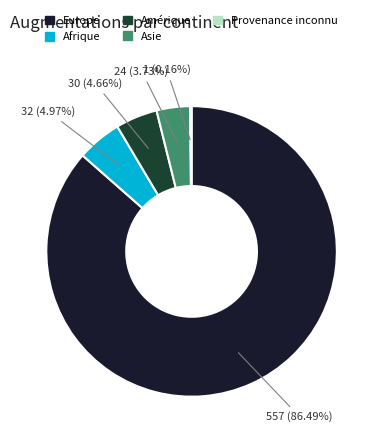

Is there any slice that represents more than half of the pie?

Yes